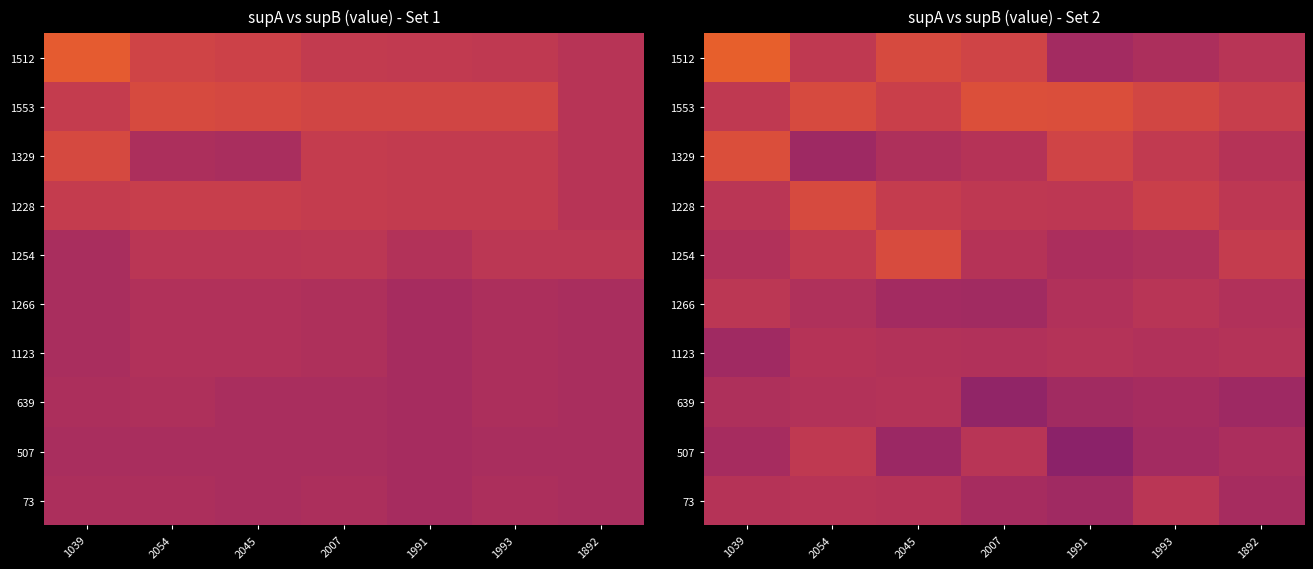

List the series in order of their peak value, highest first.

1512, 1553, 1329, 1254, 1228, 507, 1266, 73, 1123, 639